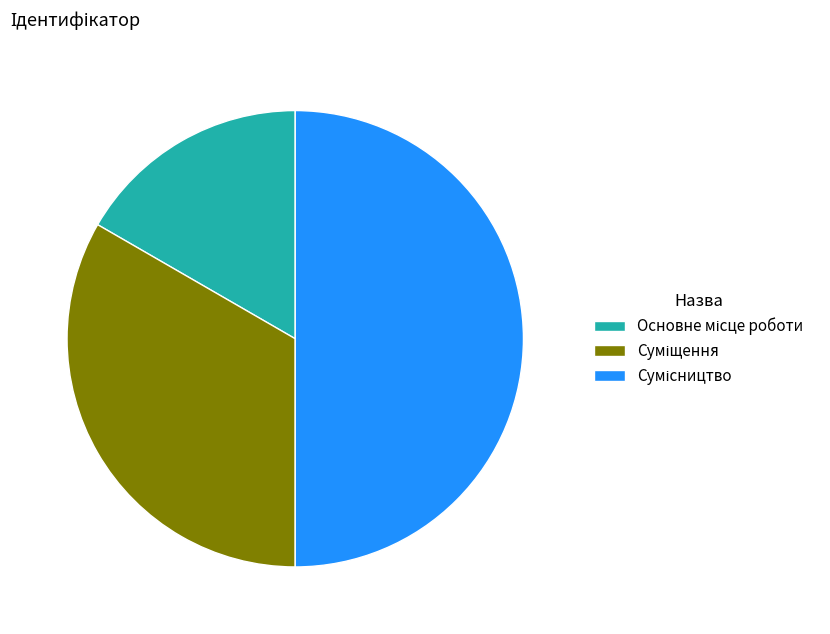

Is there any slice that represents more than half of the pie?

No